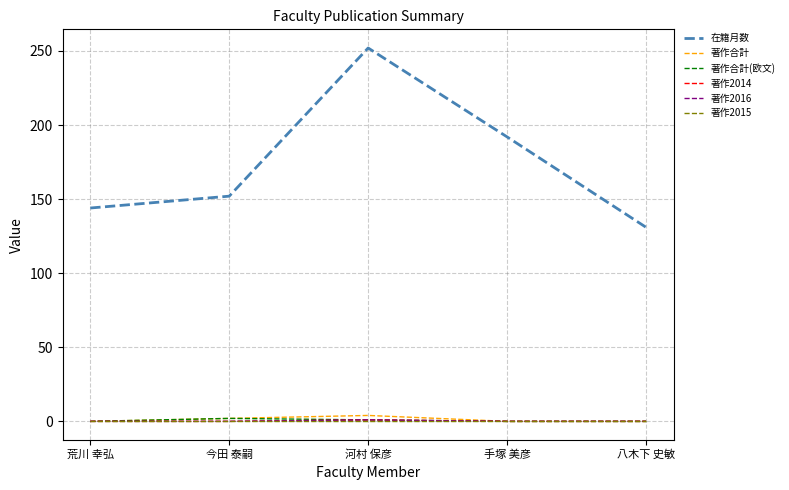

Does the chart display data point markers on the line(s)?

No